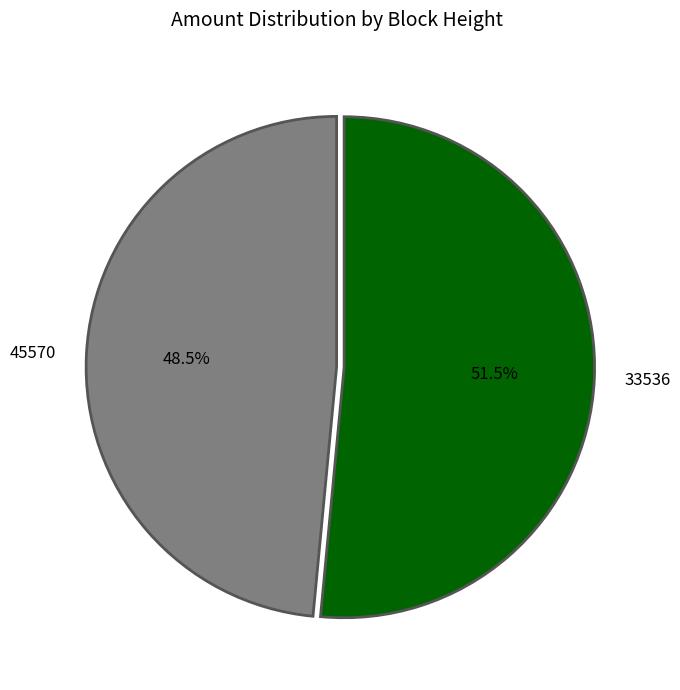

Which has a higher value, 33536 or 45570?

33536